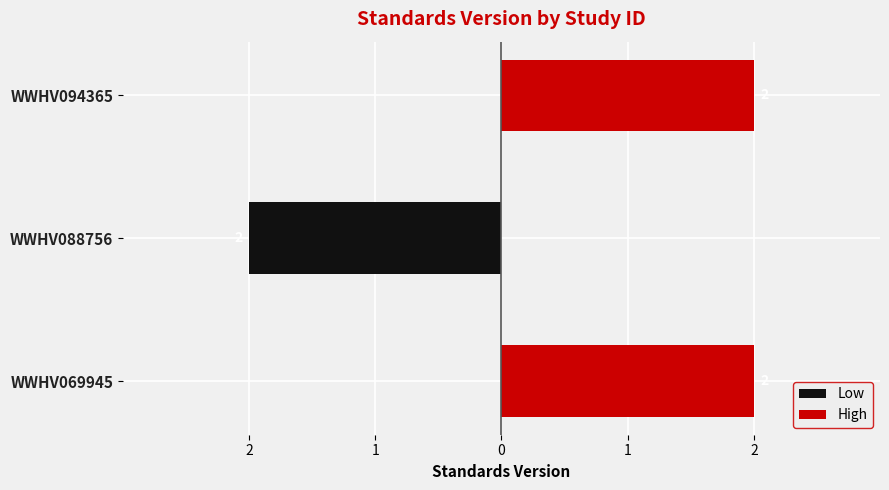

Reading left to right, transcribe all the data shown in this chart.

Low: 0	-2	0
High: 2	0	2